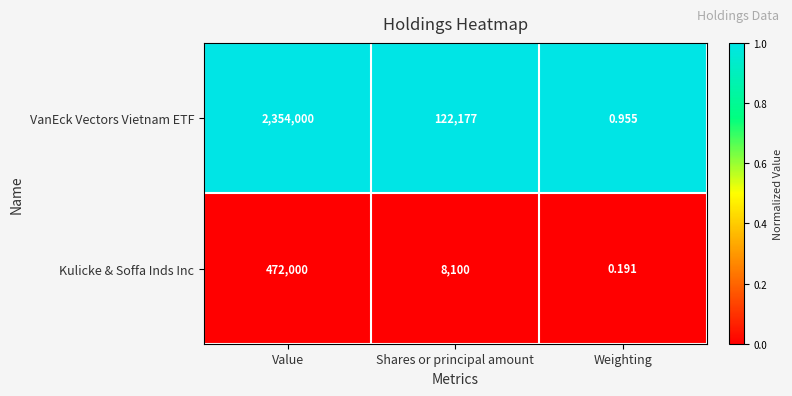

How many data points does each series have?

3